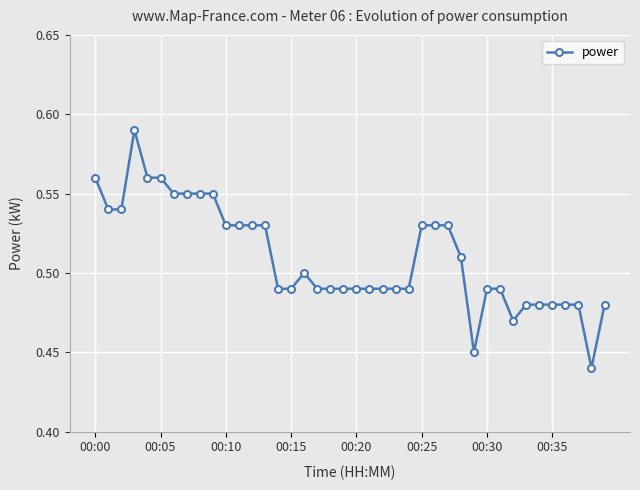

Count the values in the range 0 to 1.

40